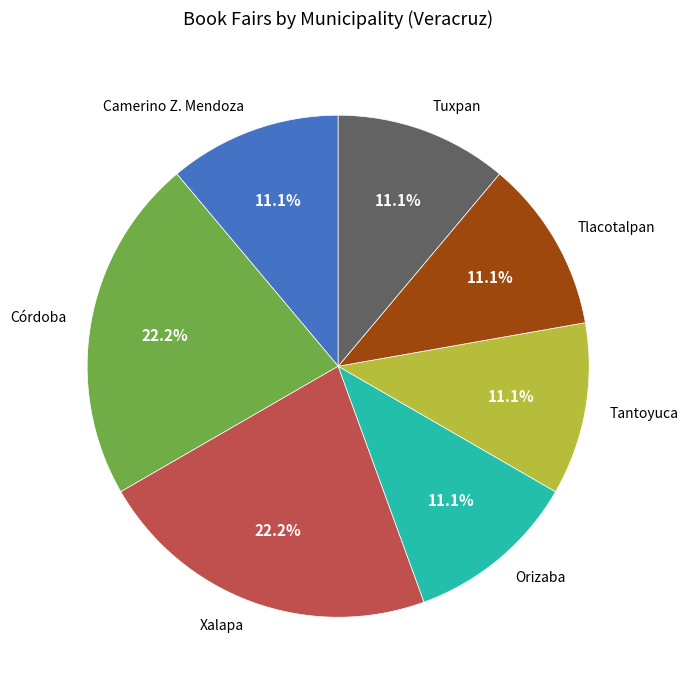

How many segments does this pie chart have?

7